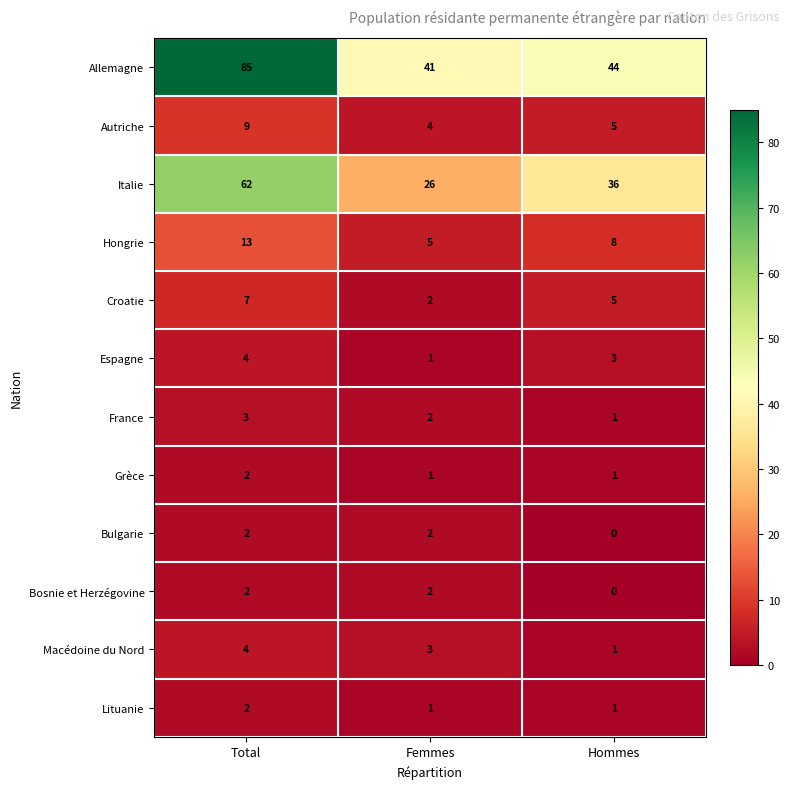

At which label does France reach its peak?

Total